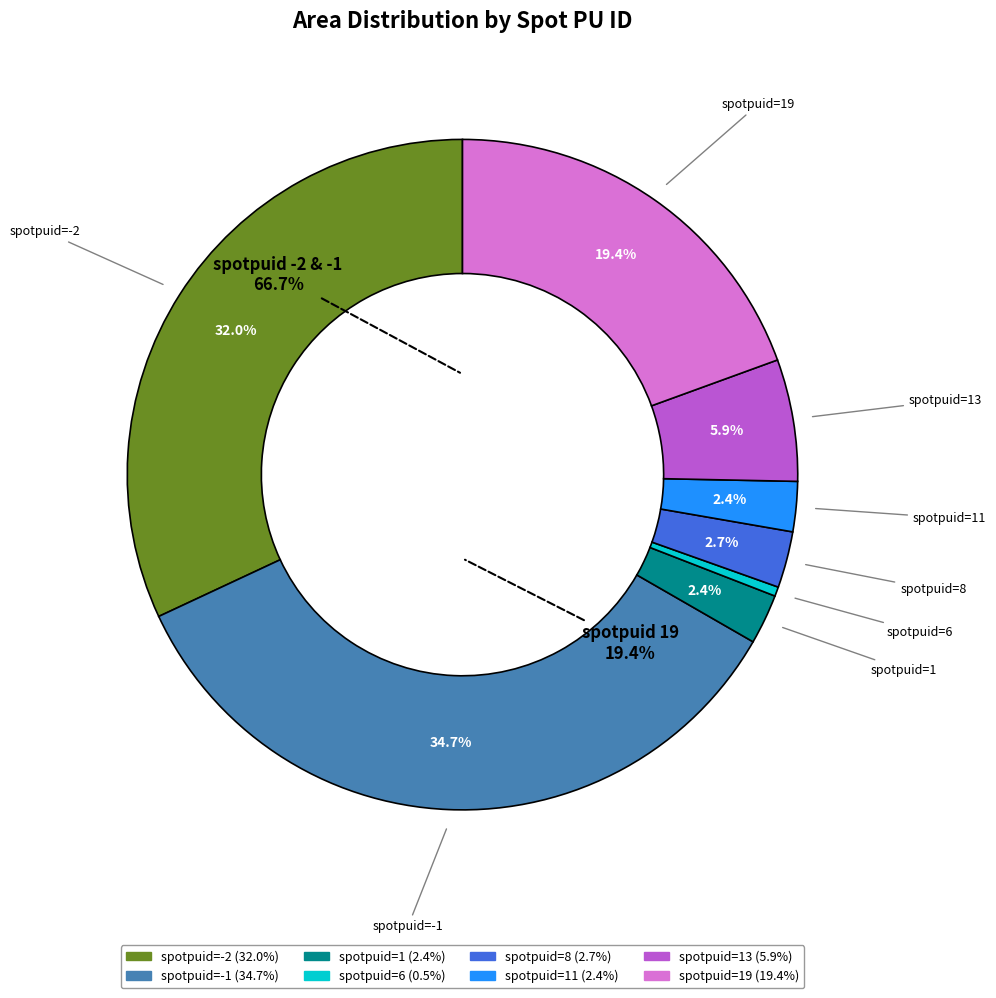

Combined, do -2 and 6 account for over 50%?

No